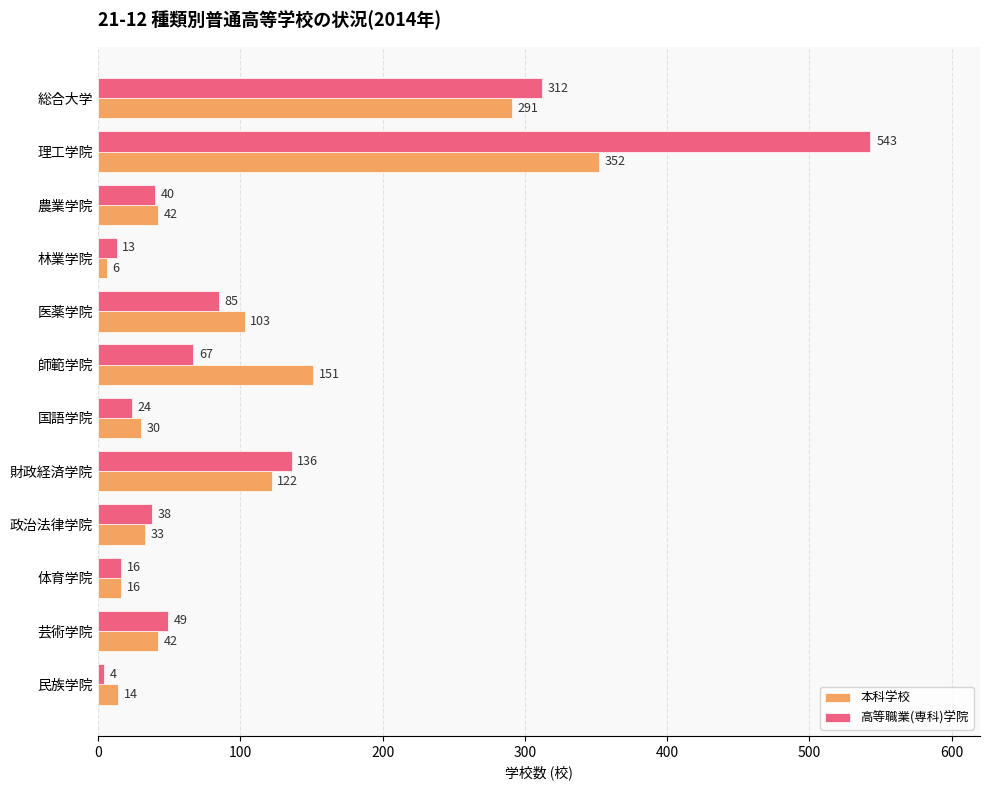

List the series in order of their overall mean, highest first.

高等職業(専科)学院, 本科学校